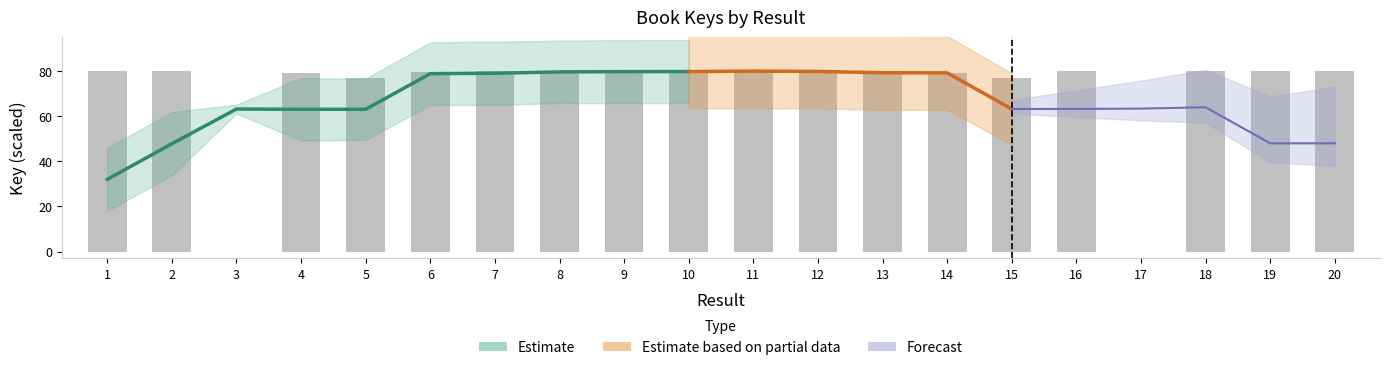

What value does the data have at 15?

76.8